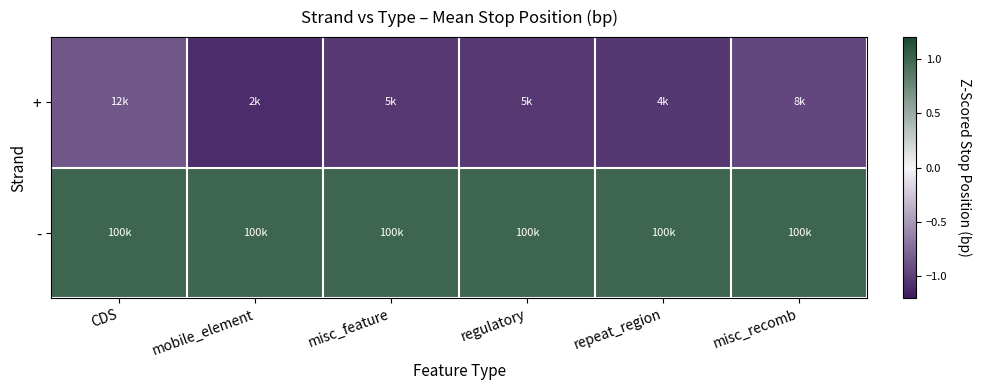

Reading right to left, list all the values displayed in this chart.

+: misc_recomb=-1.0	repeat_region=-1.0	regulatory=-1.0	misc_feature=-1.0	mobile_element=-1.1	CDS=-0.9
-: misc_recomb=1.0	repeat_region=1.0	regulatory=1.0	misc_feature=1.0	mobile_element=1.0	CDS=1.0